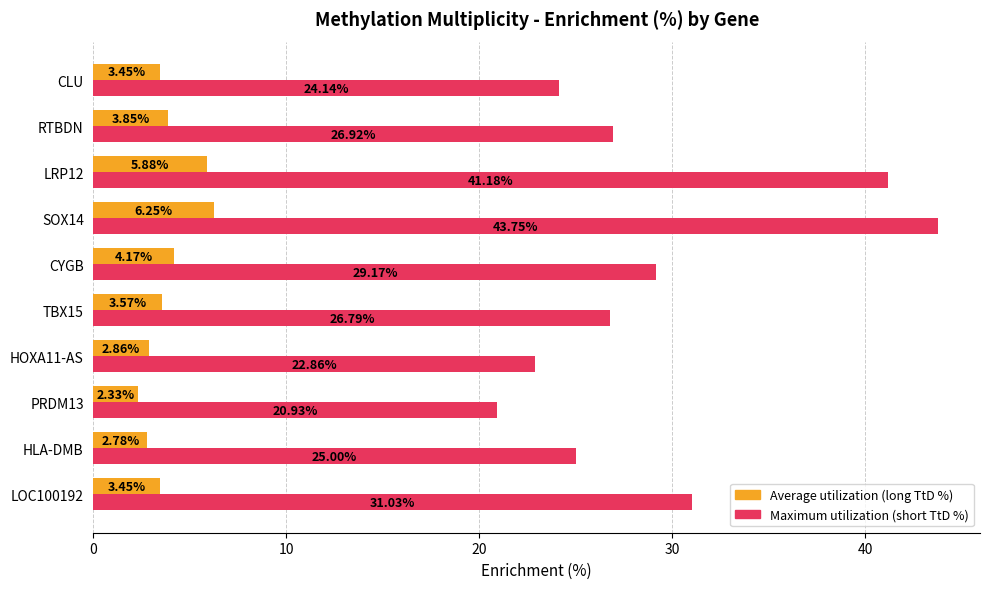

Which series has the widest spread of values?

Maximum utilization (short TtD %)